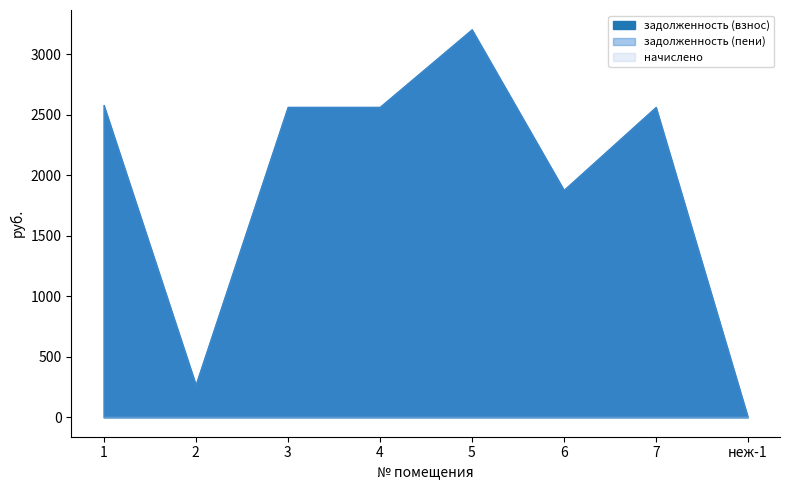

How many lines are shown in the chart?

3